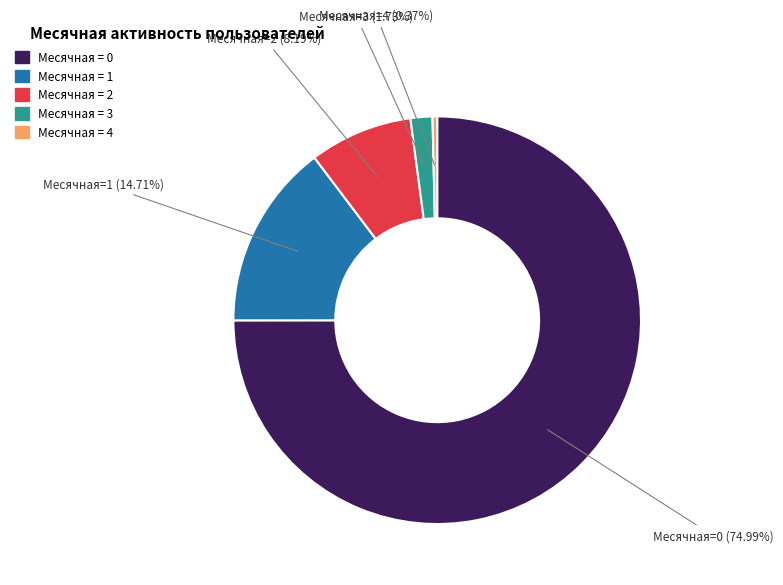

To the nearest percent, what is the average slice percentage?

20%